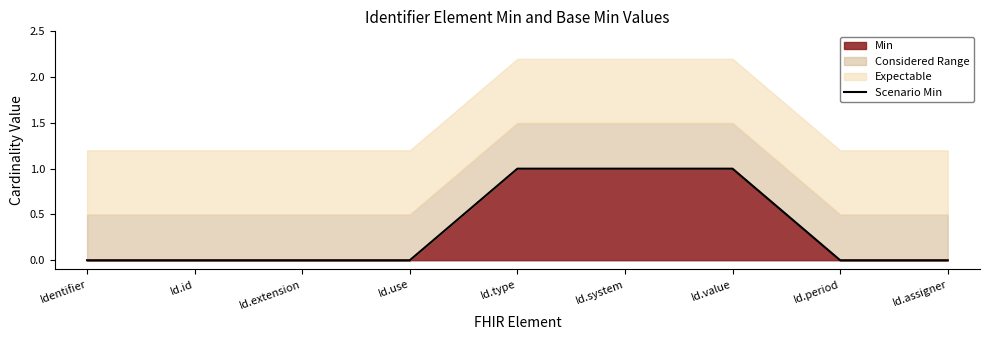

Between Id.extension and Id.type, which is larger?

Id.type